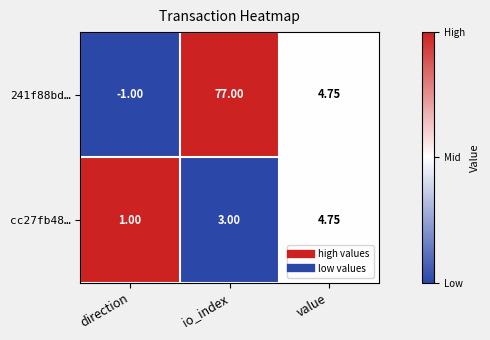

Which series has the widest spread of values?

241f88bd…